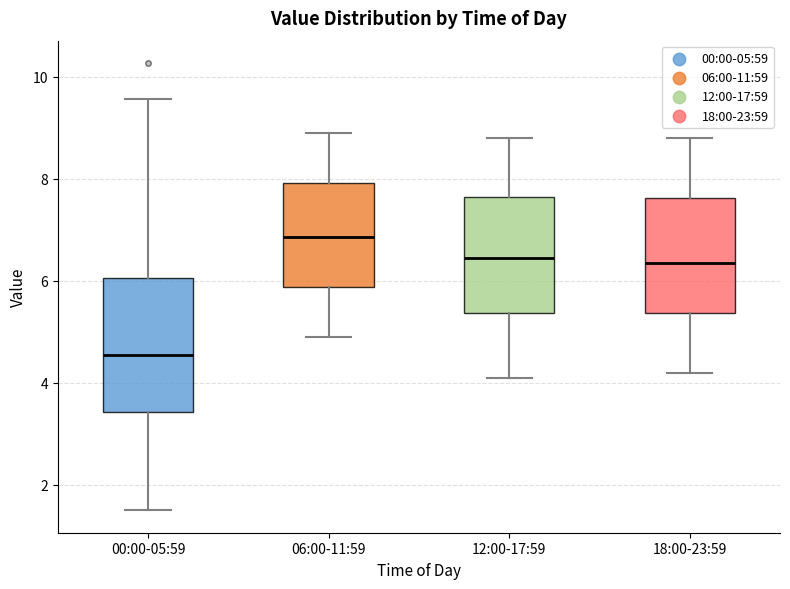

Which box is the tallest, from its lower edge to its upper edge?

00:00-05:59